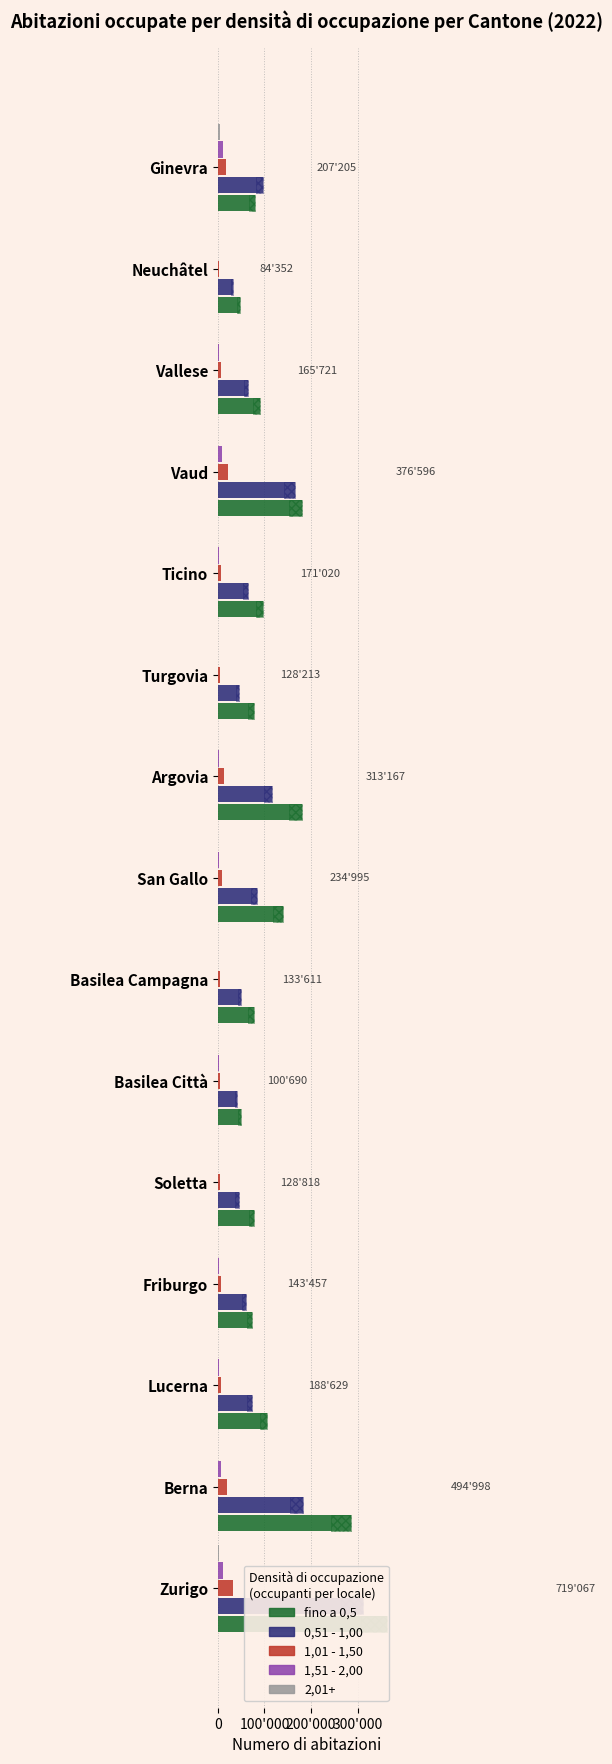

At which category is the sum across all series the highest?

Zurigo